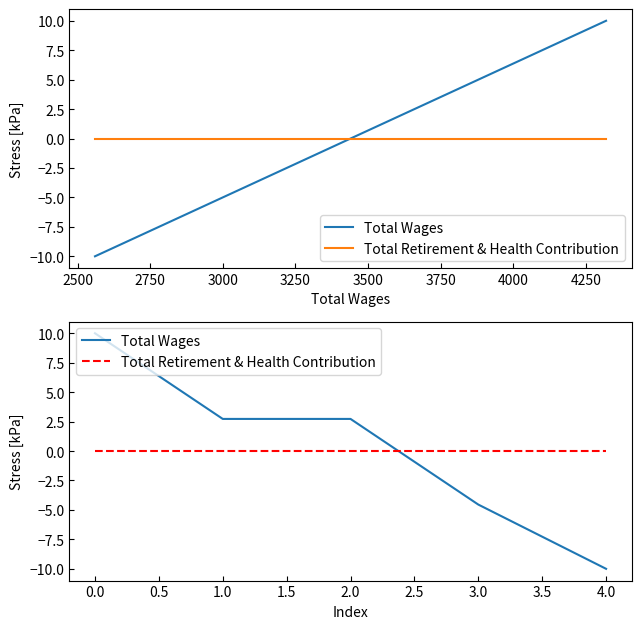

True or false: Total Wages has more than 1 interior local peaks.

False